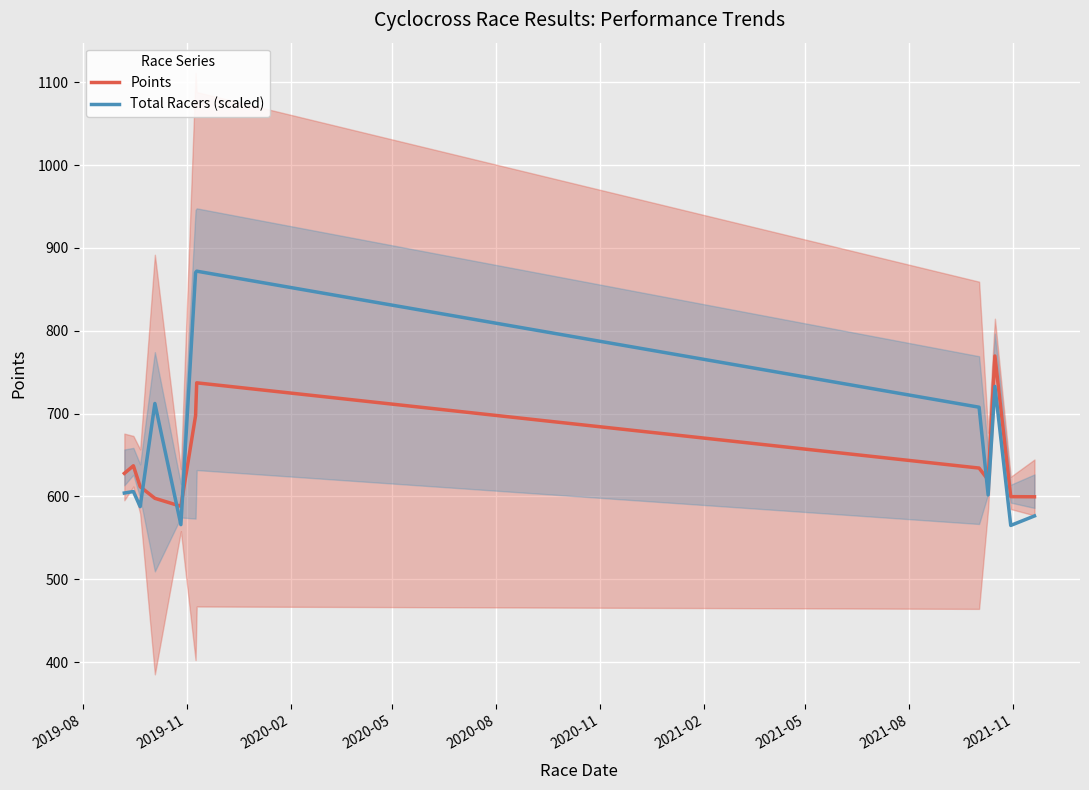

What is the maximum value for Total Racers (scaled)?

871.9